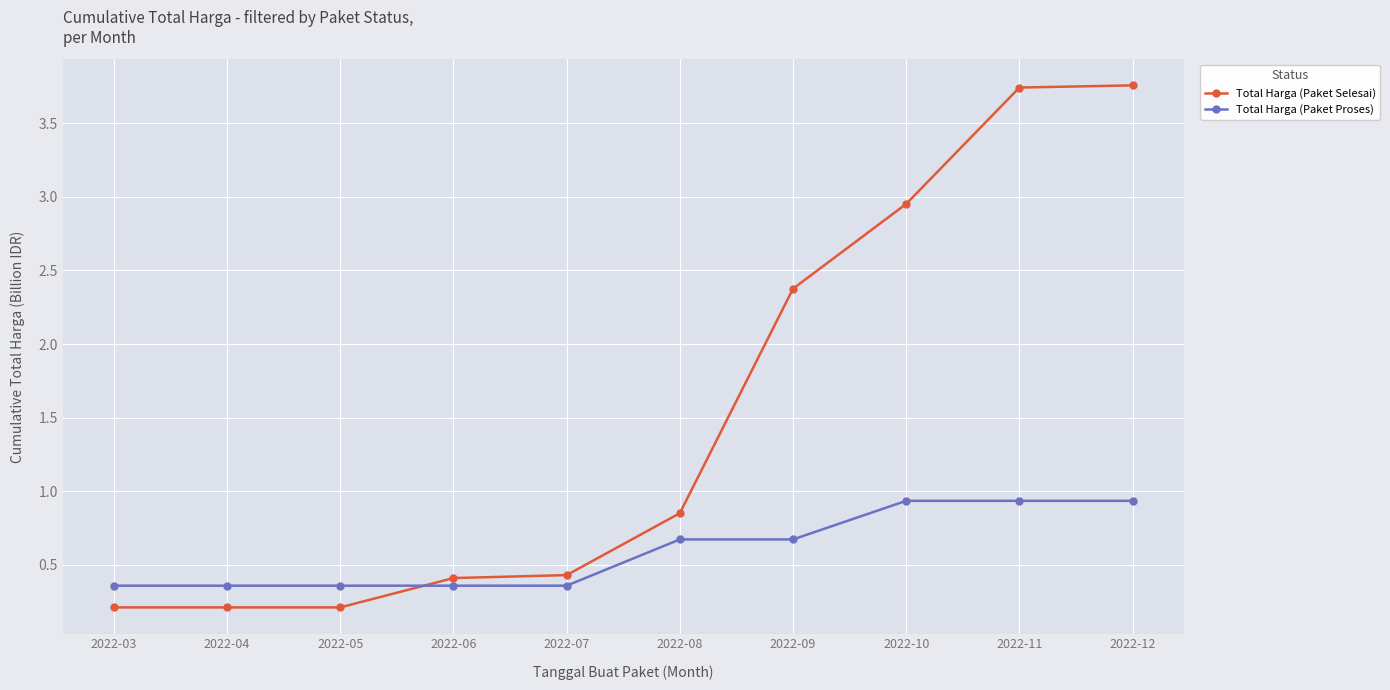

Which series ends up on top after the final intersection of Total Harga (Paket Proses) and Total Harga (Paket Selesai)?

Total Harga (Paket Selesai)